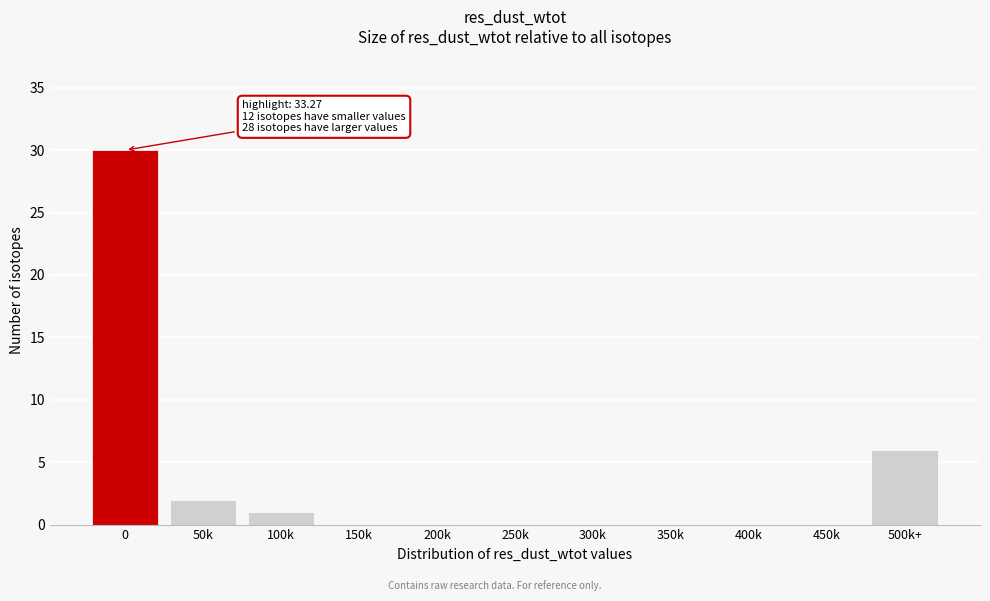

Reading left to right, list all the values displayed in this chart.

0=30	50k=2	100k=1	150k=0	200k=0	250k=0	300k=0	350k=0	400k=0	450k=0	500k+=6